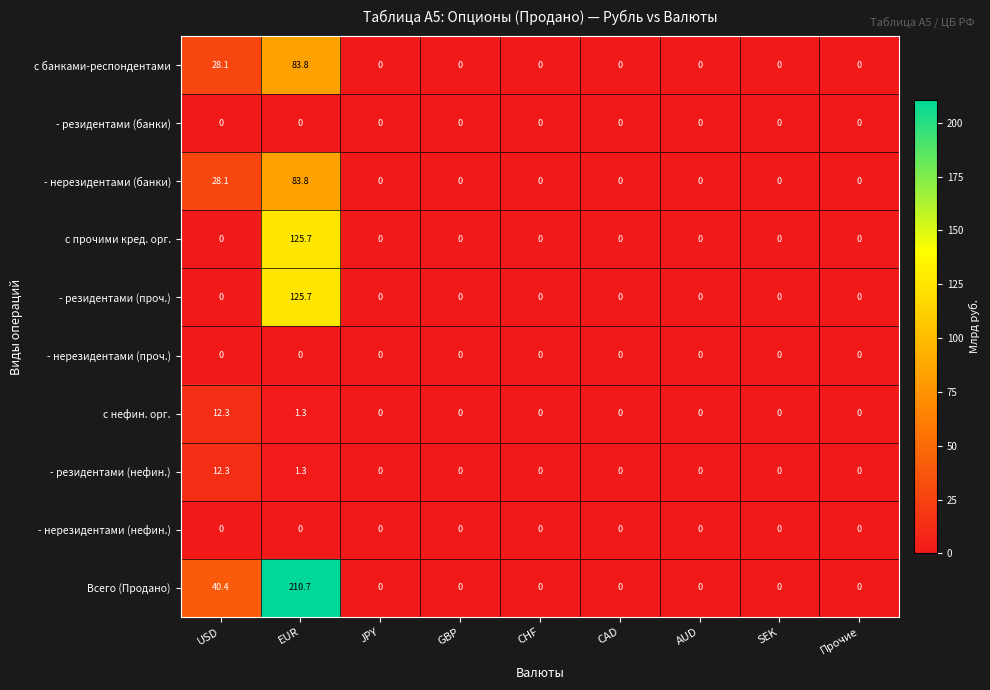

At which category is the sum across all series the highest?

EUR